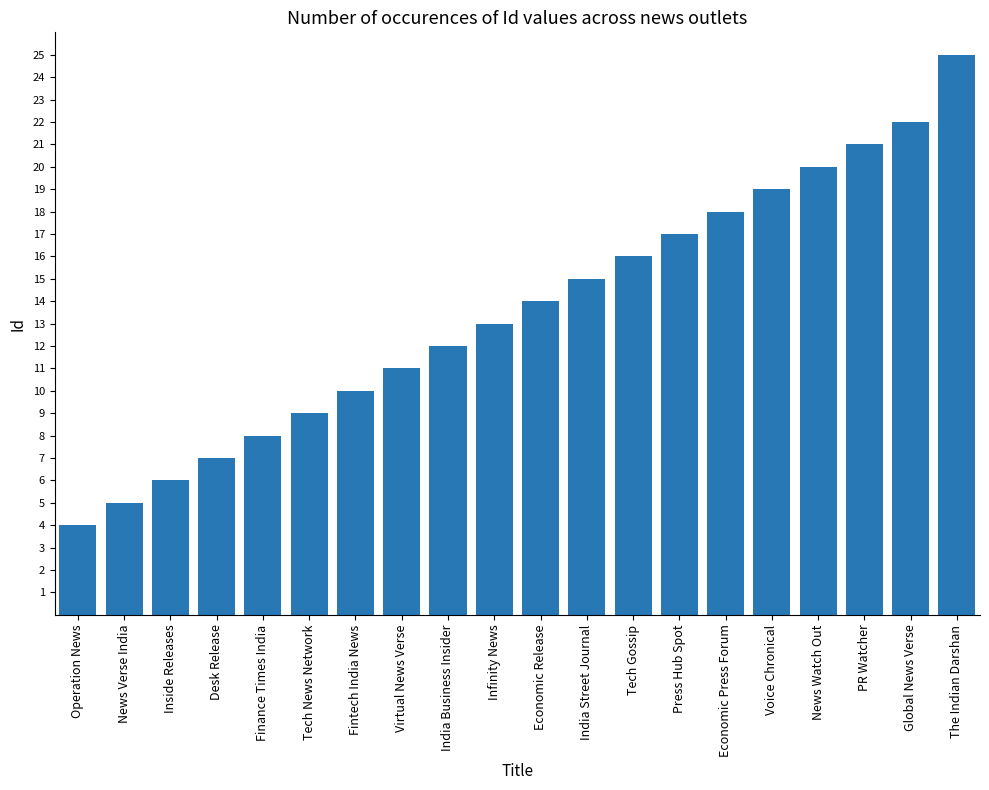

What is the ratio of the value at Economic Press Forum to the value at Virtual News Verse?

1.6